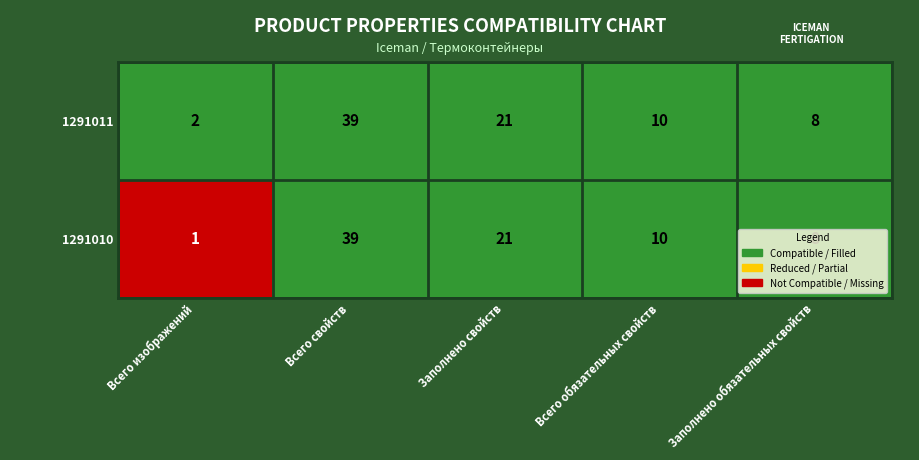

What is the total value across all series at Всего свойств?

78